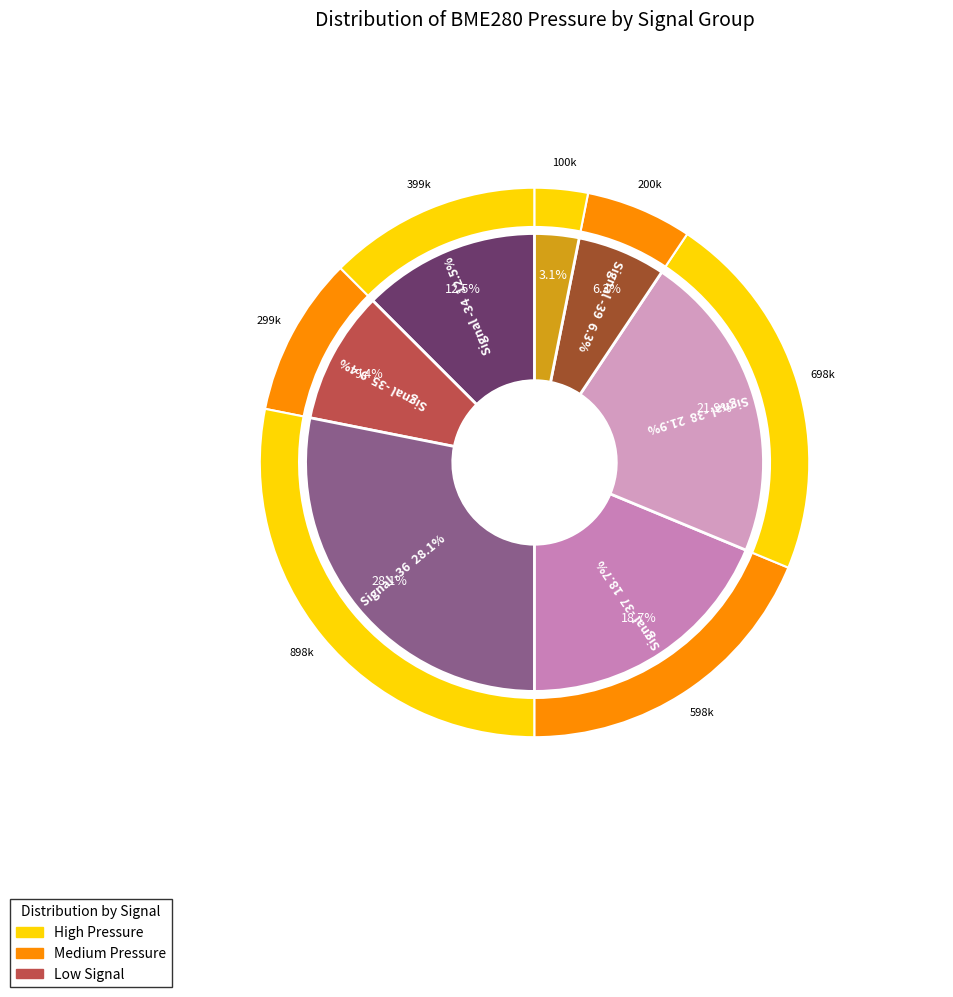

Which has a higher value, -36 or -37?

-36